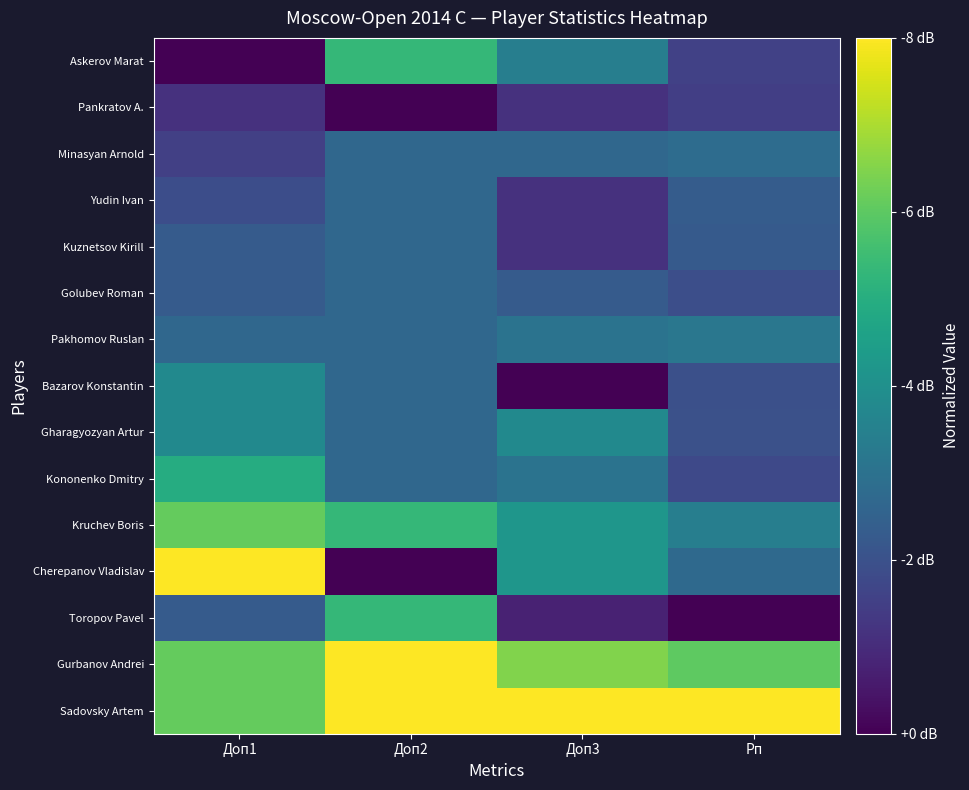

Reading left to right, what are all the values shown in this chart?

Sadovsky Artem: Доп1=0.8	Доп2=1.0	Доп3=1.0	Рп=1.0
Gurbanov Andrei: Доп1=0.8	Доп2=1.0	Доп3=0.8	Рп=0.8
Toropov Pavel: Доп1=0.3	Доп2=0.7	Доп3=0.1	Рп=0.0
Cherepanov Vladislav: Доп1=1.0	Доп2=0.0	Доп3=0.5	Рп=0.3
Kruchev Boris: Доп1=0.8	Доп2=0.7	Доп3=0.5	Рп=0.4
Kononenko Dmitry: Доп1=0.6	Доп2=0.3	Доп3=0.4	Рп=0.2
Gharagyozyan Artur: Доп1=0.5	Доп2=0.3	Доп3=0.5	Рп=0.2
Bazarov Konstantin: Доп1=0.5	Доп2=0.3	Доп3=0.0	Рп=0.2
Pakhomov Ruslan: Доп1=0.3	Доп2=0.3	Доп3=0.4	Рп=0.4
Golubev Roman: Доп1=0.3	Доп2=0.3	Доп3=0.3	Рп=0.2
Kuznetsov Kirill: Доп1=0.3	Доп2=0.3	Доп3=0.1	Рп=0.3
Yudin Ivan: Доп1=0.2	Доп2=0.3	Доп3=0.1	Рп=0.3
Minasyan Arnold: Доп1=0.2	Доп2=0.3	Доп3=0.3	Рп=0.4
Pankratov A.: Доп1=0.1	Доп2=0.0	Доп3=0.1	Рп=0.2
Askerov Marat: Доп1=0.0	Доп2=0.7	Доп3=0.4	Рп=0.2